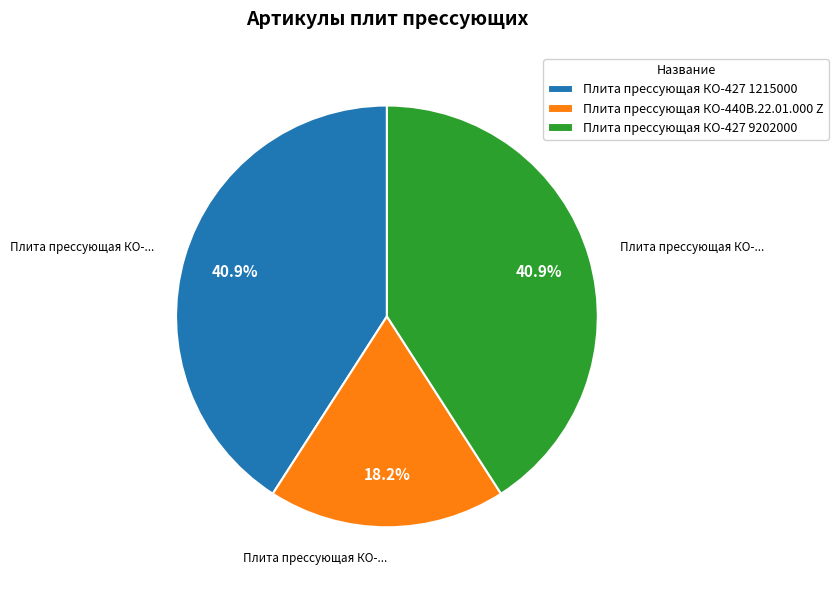

How many segments does this pie chart have?

3